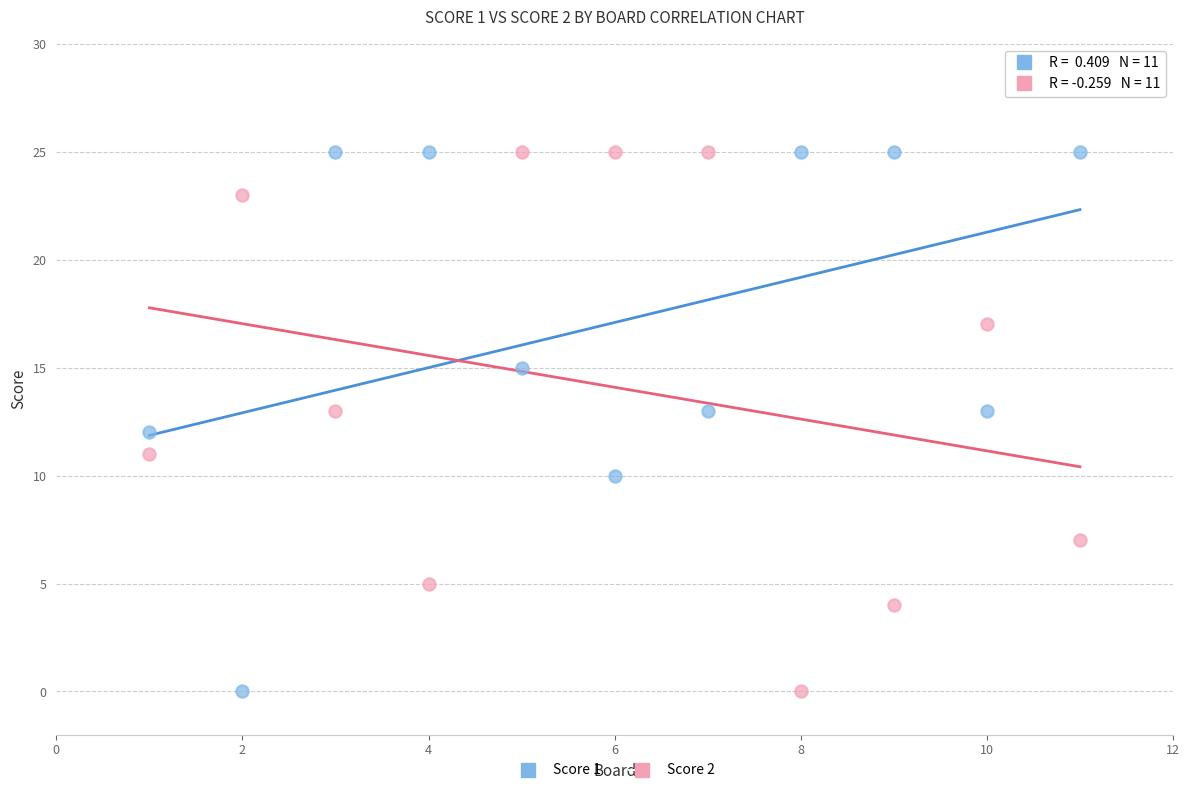

What is the X range (max minus min) for the scatter plot?

10